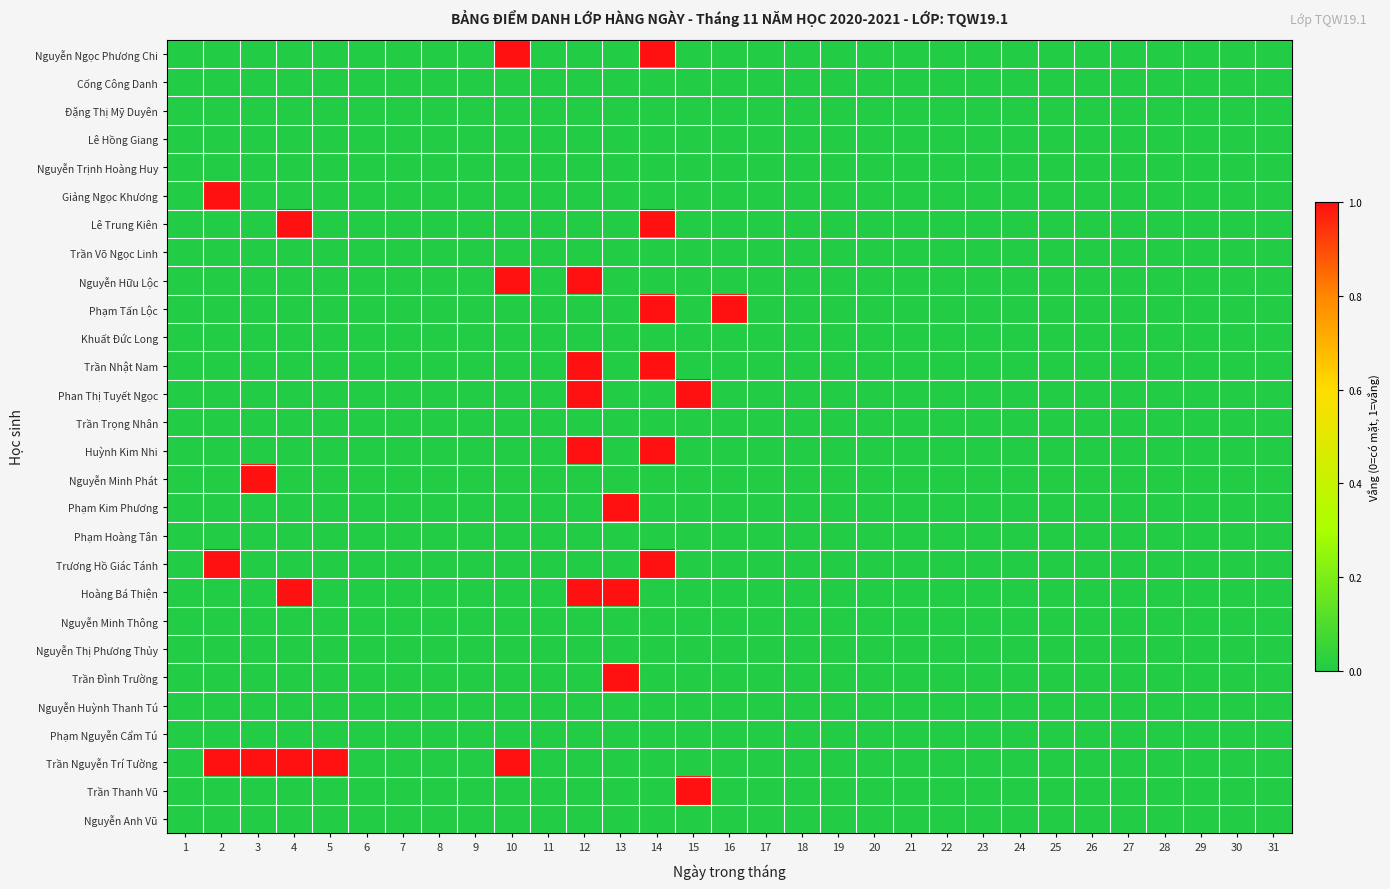

Reading right to left, list all the values displayed in this chart.

Nguyễn Ngọc Phương Chi: 31=0	30=0	29=0	28=0	27=0	26=0	25=0	24=0	23=0	22=0	21=0	20=0	19=0	18=0	17=0	16=0	15=0	14=1	13=0	12=0	11=0	10=1	9=0	8=0	7=0	6=0	5=0	4=0	3=0	2=0	1=0
Cống Công Danh: 31=0	30=0	29=0	28=0	27=0	26=0	25=0	24=0	23=0	22=0	21=0	20=0	19=0	18=0	17=0	16=0	15=0	14=0	13=0	12=0	11=0	10=0	9=0	8=0	7=0	6=0	5=0	4=0	3=0	2=0	1=0
Đặng Thị Mỹ Duyên: 31=0	30=0	29=0	28=0	27=0	26=0	25=0	24=0	23=0	22=0	21=0	20=0	19=0	18=0	17=0	16=0	15=0	14=0	13=0	12=0	11=0	10=0	9=0	8=0	7=0	6=0	5=0	4=0	3=0	2=0	1=0
Lê Hồng Giang: 31=0	30=0	29=0	28=0	27=0	26=0	25=0	24=0	23=0	22=0	21=0	20=0	19=0	18=0	17=0	16=0	15=0	14=0	13=0	12=0	11=0	10=0	9=0	8=0	7=0	6=0	5=0	4=0	3=0	2=0	1=0
Nguyễn Trịnh Hoàng Huy: 31=0	30=0	29=0	28=0	27=0	26=0	25=0	24=0	23=0	22=0	21=0	20=0	19=0	18=0	17=0	16=0	15=0	14=0	13=0	12=0	11=0	10=0	9=0	8=0	7=0	6=0	5=0	4=0	3=0	2=0	1=0
Giảng Ngọc Khương: 31=0	30=0	29=0	28=0	27=0	26=0	25=0	24=0	23=0	22=0	21=0	20=0	19=0	18=0	17=0	16=0	15=0	14=0	13=0	12=0	11=0	10=0	9=0	8=0	7=0	6=0	5=0	4=0	3=0	2=1	1=0
Lê Trung Kiên: 31=0	30=0	29=0	28=0	27=0	26=0	25=0	24=0	23=0	22=0	21=0	20=0	19=0	18=0	17=0	16=0	15=0	14=1	13=0	12=0	11=0	10=0	9=0	8=0	7=0	6=0	5=0	4=1	3=0	2=0	1=0
Trần Võ Ngọc Linh: 31=0	30=0	29=0	28=0	27=0	26=0	25=0	24=0	23=0	22=0	21=0	20=0	19=0	18=0	17=0	16=0	15=0	14=0	13=0	12=0	11=0	10=0	9=0	8=0	7=0	6=0	5=0	4=0	3=0	2=0	1=0
Nguyễn Hữu Lộc: 31=0	30=0	29=0	28=0	27=0	26=0	25=0	24=0	23=0	22=0	21=0	20=0	19=0	18=0	17=0	16=0	15=0	14=0	13=0	12=1	11=0	10=1	9=0	8=0	7=0	6=0	5=0	4=0	3=0	2=0	1=0
Phạm Tấn Lộc: 31=0	30=0	29=0	28=0	27=0	26=0	25=0	24=0	23=0	22=0	21=0	20=0	19=0	18=0	17=0	16=1	15=0	14=1	13=0	12=0	11=0	10=0	9=0	8=0	7=0	6=0	5=0	4=0	3=0	2=0	1=0
Khuất Đức Long: 31=0	30=0	29=0	28=0	27=0	26=0	25=0	24=0	23=0	22=0	21=0	20=0	19=0	18=0	17=0	16=0	15=0	14=0	13=0	12=0	11=0	10=0	9=0	8=0	7=0	6=0	5=0	4=0	3=0	2=0	1=0
Trần Nhật Nam: 31=0	30=0	29=0	28=0	27=0	26=0	25=0	24=0	23=0	22=0	21=0	20=0	19=0	18=0	17=0	16=0	15=0	14=1	13=0	12=1	11=0	10=0	9=0	8=0	7=0	6=0	5=0	4=0	3=0	2=0	1=0
Phan Thị Tuyết Ngọc: 31=0	30=0	29=0	28=0	27=0	26=0	25=0	24=0	23=0	22=0	21=0	20=0	19=0	18=0	17=0	16=0	15=1	14=0	13=0	12=1	11=0	10=0	9=0	8=0	7=0	6=0	5=0	4=0	3=0	2=0	1=0
Trần Trọng Nhân: 31=0	30=0	29=0	28=0	27=0	26=0	25=0	24=0	23=0	22=0	21=0	20=0	19=0	18=0	17=0	16=0	15=0	14=0	13=0	12=0	11=0	10=0	9=0	8=0	7=0	6=0	5=0	4=0	3=0	2=0	1=0
Huỳnh Kim Nhi: 31=0	30=0	29=0	28=0	27=0	26=0	25=0	24=0	23=0	22=0	21=0	20=0	19=0	18=0	17=0	16=0	15=0	14=1	13=0	12=1	11=0	10=0	9=0	8=0	7=0	6=0	5=0	4=0	3=0	2=0	1=0
Nguyễn Minh Phát: 31=0	30=0	29=0	28=0	27=0	26=0	25=0	24=0	23=0	22=0	21=0	20=0	19=0	18=0	17=0	16=0	15=0	14=0	13=0	12=0	11=0	10=0	9=0	8=0	7=0	6=0	5=0	4=0	3=1	2=0	1=0
Phạm Kim Phương: 31=0	30=0	29=0	28=0	27=0	26=0	25=0	24=0	23=0	22=0	21=0	20=0	19=0	18=0	17=0	16=0	15=0	14=0	13=1	12=0	11=0	10=0	9=0	8=0	7=0	6=0	5=0	4=0	3=0	2=0	1=0
Phạm Hoàng Tân: 31=0	30=0	29=0	28=0	27=0	26=0	25=0	24=0	23=0	22=0	21=0	20=0	19=0	18=0	17=0	16=0	15=0	14=0	13=0	12=0	11=0	10=0	9=0	8=0	7=0	6=0	5=0	4=0	3=0	2=0	1=0
Trương Hồ Giác Tánh: 31=0	30=0	29=0	28=0	27=0	26=0	25=0	24=0	23=0	22=0	21=0	20=0	19=0	18=0	17=0	16=0	15=0	14=1	13=0	12=0	11=0	10=0	9=0	8=0	7=0	6=0	5=0	4=0	3=0	2=1	1=0
Hoàng Bá Thiện: 31=0	30=0	29=0	28=0	27=0	26=0	25=0	24=0	23=0	22=0	21=0	20=0	19=0	18=0	17=0	16=0	15=0	14=0	13=1	12=1	11=0	10=0	9=0	8=0	7=0	6=0	5=0	4=1	3=0	2=0	1=0
Nguyễn Minh Thông: 31=0	30=0	29=0	28=0	27=0	26=0	25=0	24=0	23=0	22=0	21=0	20=0	19=0	18=0	17=0	16=0	15=0	14=0	13=0	12=0	11=0	10=0	9=0	8=0	7=0	6=0	5=0	4=0	3=0	2=0	1=0
Nguyễn Thị Phương Thủy: 31=0	30=0	29=0	28=0	27=0	26=0	25=0	24=0	23=0	22=0	21=0	20=0	19=0	18=0	17=0	16=0	15=0	14=0	13=0	12=0	11=0	10=0	9=0	8=0	7=0	6=0	5=0	4=0	3=0	2=0	1=0
Trần Đình Trường: 31=0	30=0	29=0	28=0	27=0	26=0	25=0	24=0	23=0	22=0	21=0	20=0	19=0	18=0	17=0	16=0	15=0	14=0	13=1	12=0	11=0	10=0	9=0	8=0	7=0	6=0	5=0	4=0	3=0	2=0	1=0
Nguyễn Huỳnh Thanh Tú: 31=0	30=0	29=0	28=0	27=0	26=0	25=0	24=0	23=0	22=0	21=0	20=0	19=0	18=0	17=0	16=0	15=0	14=0	13=0	12=0	11=0	10=0	9=0	8=0	7=0	6=0	5=0	4=0	3=0	2=0	1=0
Phạm Nguyễn Cẩm Tú: 31=0	30=0	29=0	28=0	27=0	26=0	25=0	24=0	23=0	22=0	21=0	20=0	19=0	18=0	17=0	16=0	15=0	14=0	13=0	12=0	11=0	10=0	9=0	8=0	7=0	6=0	5=0	4=0	3=0	2=0	1=0
Trần Nguyễn Trí Tường: 31=0	30=0	29=0	28=0	27=0	26=0	25=0	24=0	23=0	22=0	21=0	20=0	19=0	18=0	17=0	16=0	15=0	14=0	13=0	12=0	11=0	10=1	9=0	8=0	7=0	6=0	5=1	4=1	3=1	2=1	1=0
Trần Thanh Vũ: 31=0	30=0	29=0	28=0	27=0	26=0	25=0	24=0	23=0	22=0	21=0	20=0	19=0	18=0	17=0	16=0	15=1	14=0	13=0	12=0	11=0	10=0	9=0	8=0	7=0	6=0	5=0	4=0	3=0	2=0	1=0
Nguyễn Anh Vũ: 31=0	30=0	29=0	28=0	27=0	26=0	25=0	24=0	23=0	22=0	21=0	20=0	19=0	18=0	17=0	16=0	15=0	14=0	13=0	12=0	11=0	10=0	9=0	8=0	7=0	6=0	5=0	4=0	3=0	2=0	1=0